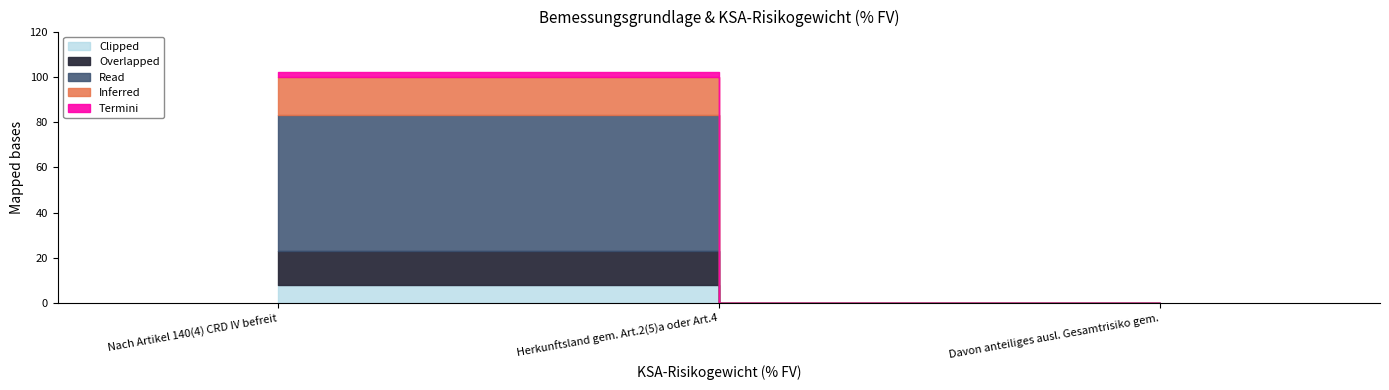

Reading left to right, what are all the values shown in this chart?

100.0	0.0	0.0